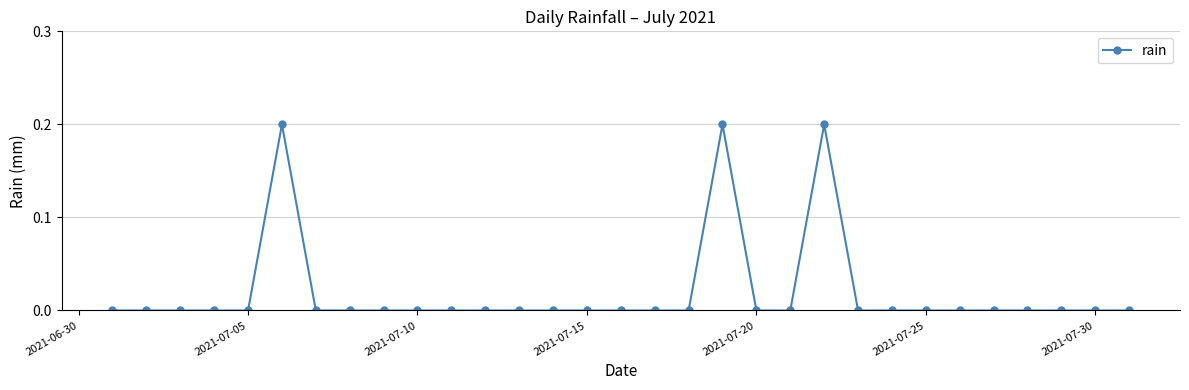

True or false: there are more than 0 points higher than both neighbors.

True